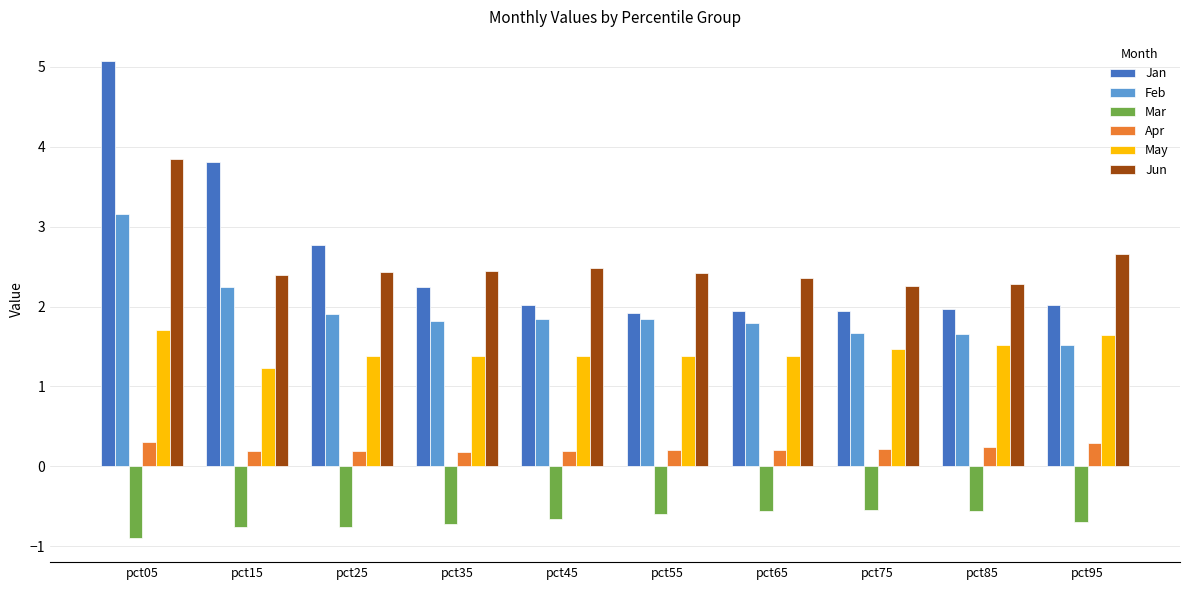

At which label does Feb reach its minimum?

pct95